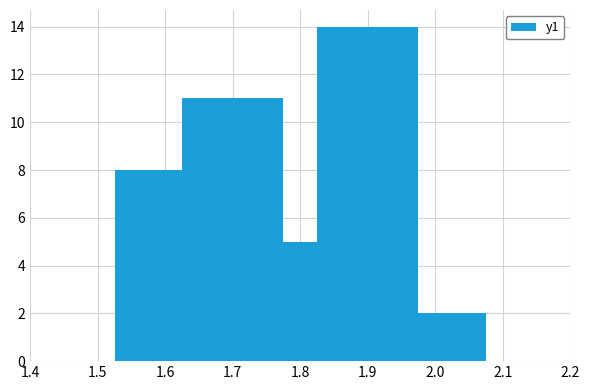

Is it true that the value at 2.0 is 4?

False